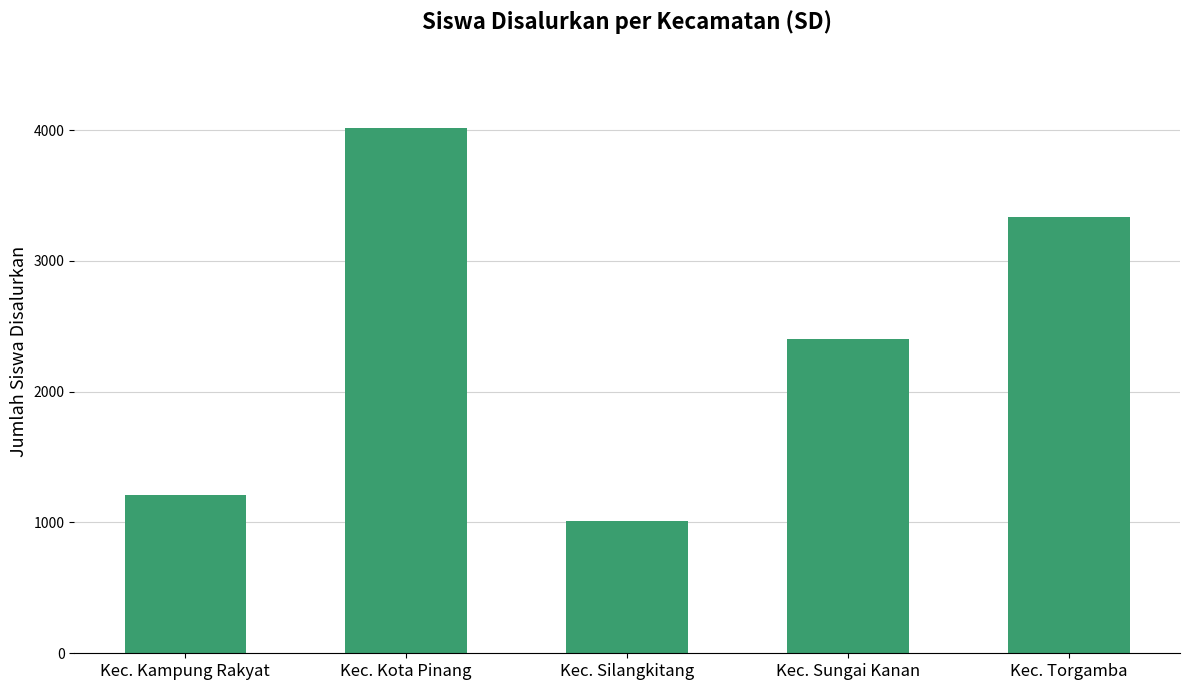

What is the approximate value at Kec. Silangkitang, to the nearest 100?

1000